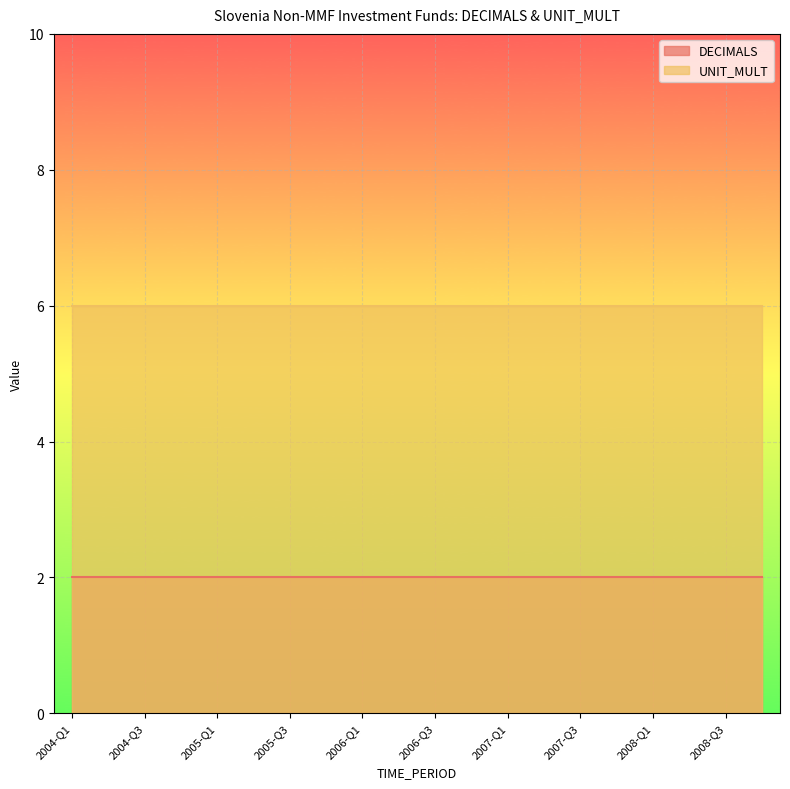

True or false: DECIMALS and UNIT_MULT intersect in this chart.

False